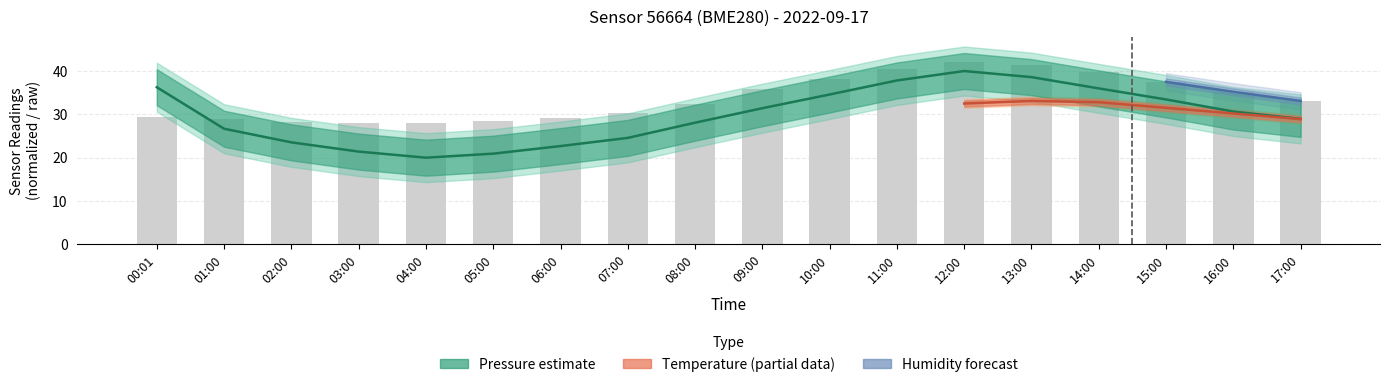

What position from the left is 07:00?

8